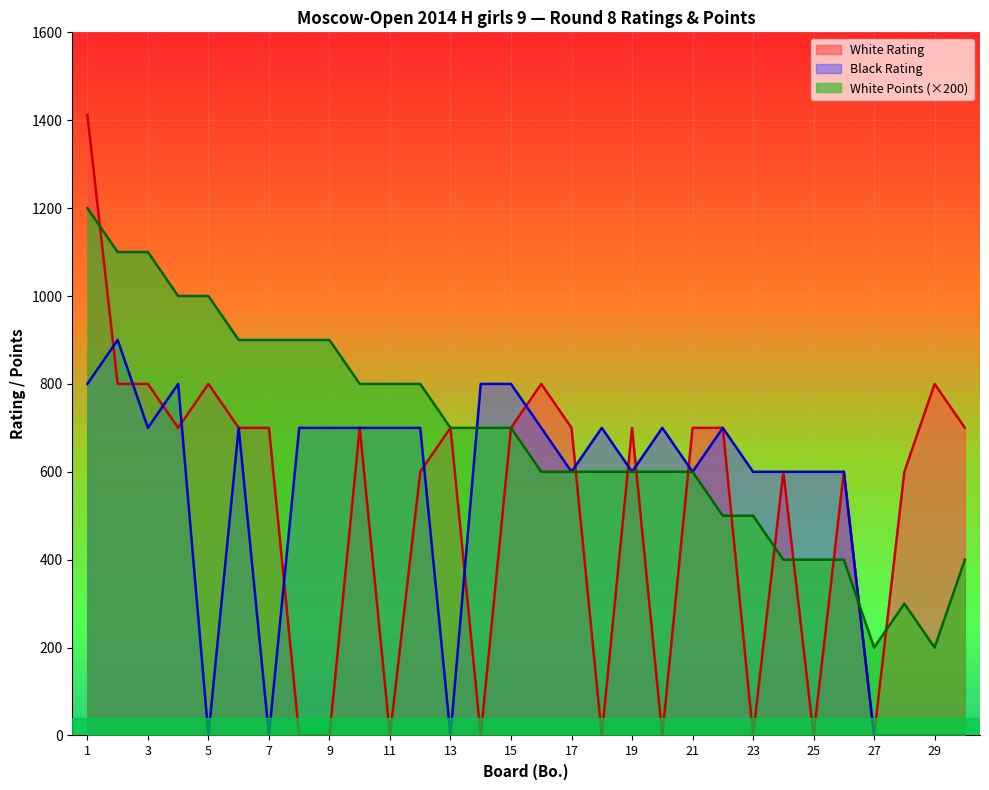

Count the number of data series in this chart.

3